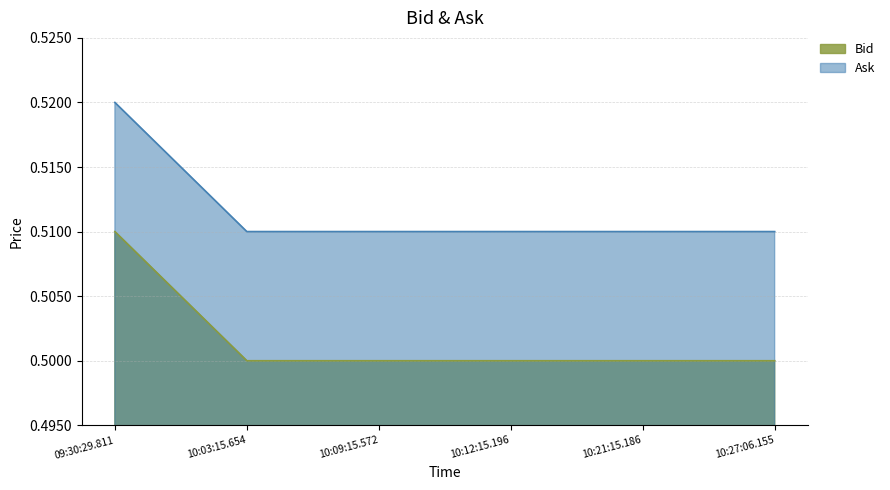

True or false: Bid has more than 0 points higher than both neighbors.

False